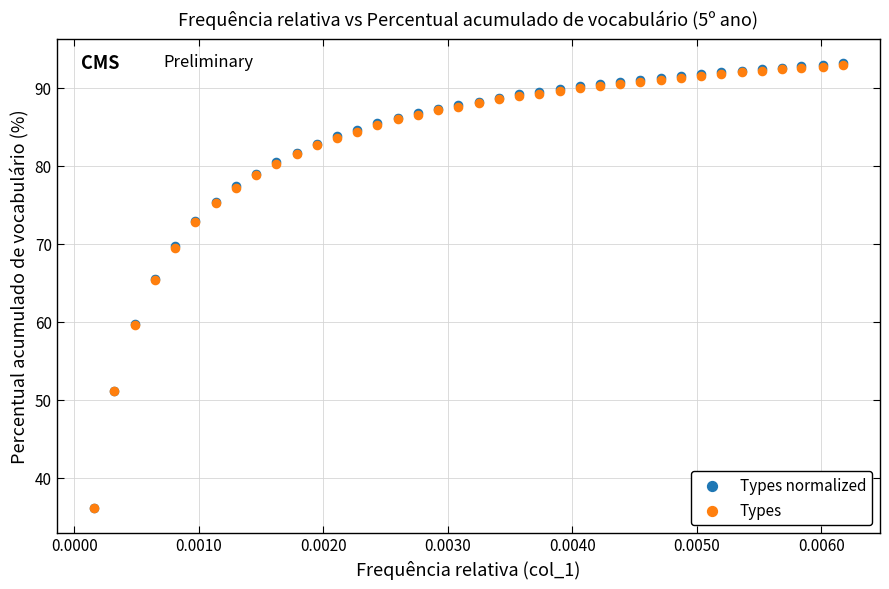

Which series has the largest Y range (max minus min)?

Types normalized